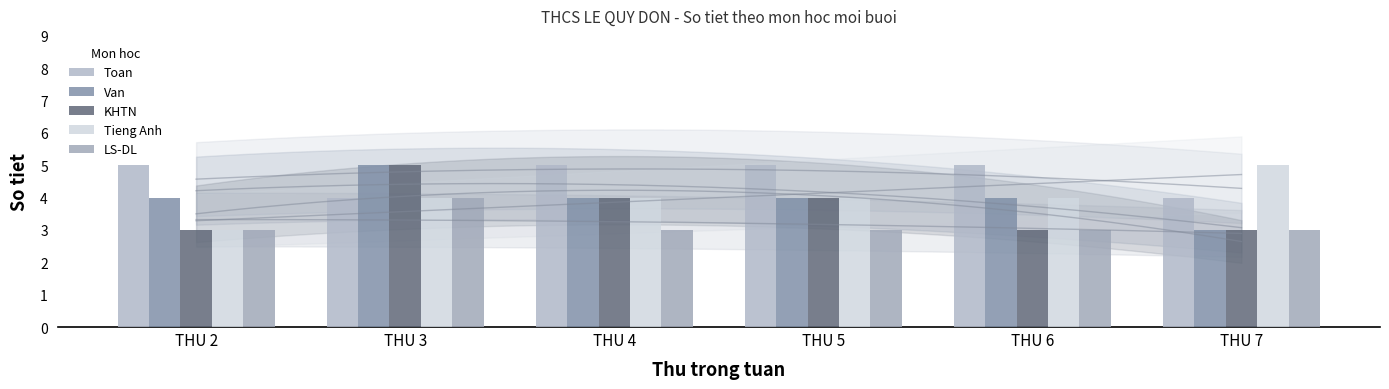

How many Tieng Anh values are between 4 and 5?

5